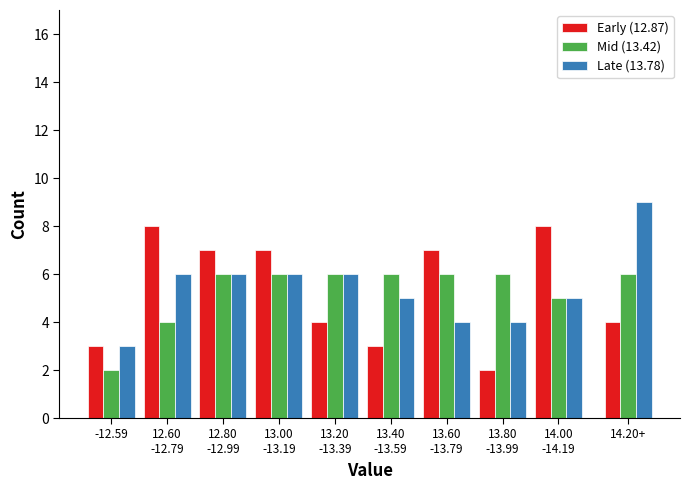

Reading right to left, transcribe all the data shown in this chart.

Early (12.87): 4	8	2	7	3	4	7	7	8	3
Mid (13.42): 6	5	6	6	6	6	6	6	4	2
Late (13.78): 9	5	4	4	5	6	6	6	6	3